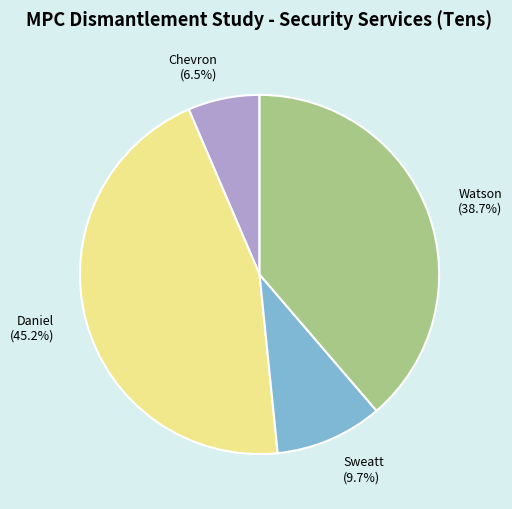

True or false: Daniel accounts for 45% of the total.

True